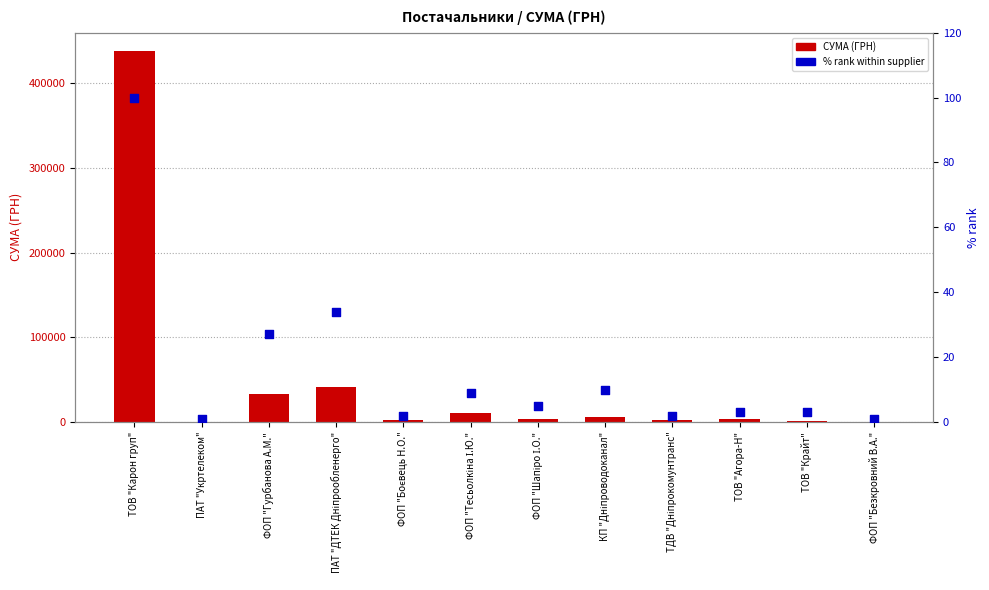

Which series has the largest Y range (max minus min)?

СУМА (ГРН)